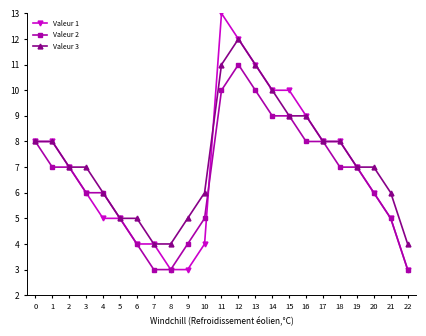

Reading left to right, transcribe all the data shown in this chart.

Valeur 1: 0=8	1=8	2=7	3=6	4=5	5=5	6=4	7=4	8=3	9=3	10=4	11=13	12=12	13=11	14=10	15=10	16=9	17=8	18=8	19=7	20=6	21=5	22=3
Valeur 2: 0=8	1=7	2=7	3=6	4=6	5=5	6=4	7=3	8=3	9=4	10=5	11=10	12=11	13=10	14=9	15=9	16=8	17=8	18=7	19=7	20=6	21=5	22=3
Valeur 3: 0=8	1=8	2=7	3=7	4=6	5=5	6=5	7=4	8=4	9=5	10=6	11=11	12=12	13=11	14=10	15=9	16=9	17=8	18=8	19=7	20=7	21=6	22=4